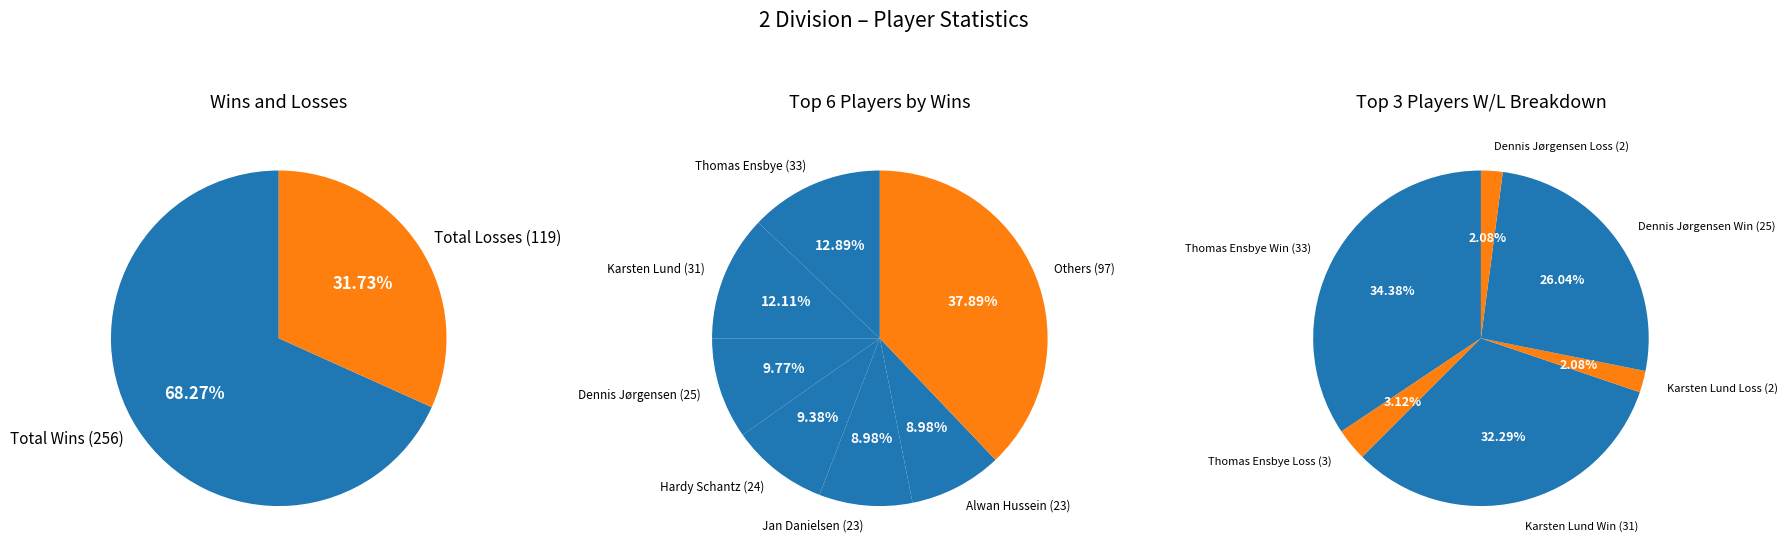

Does any single category account for the majority?

No